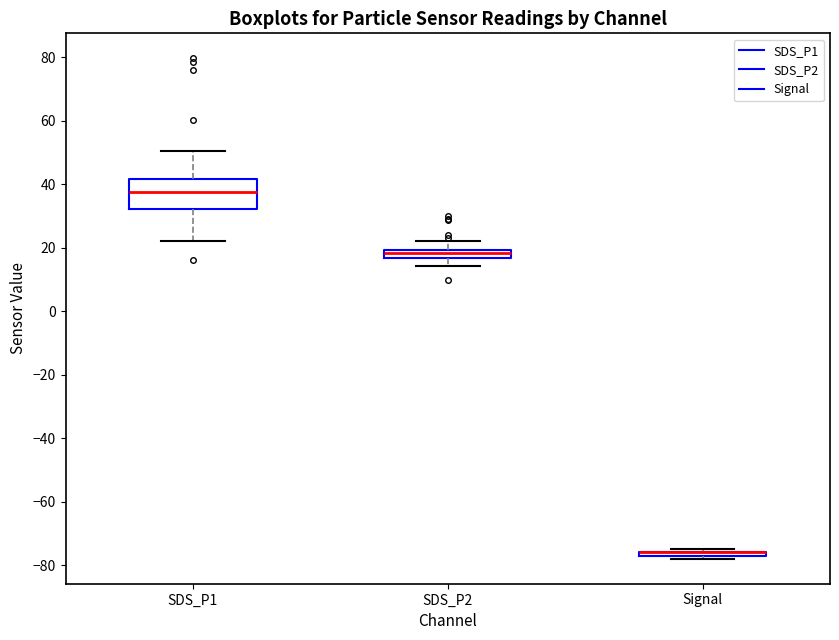

Comparing the boxes themselves (not the whiskers), which one is the tallest?

SDS_P1